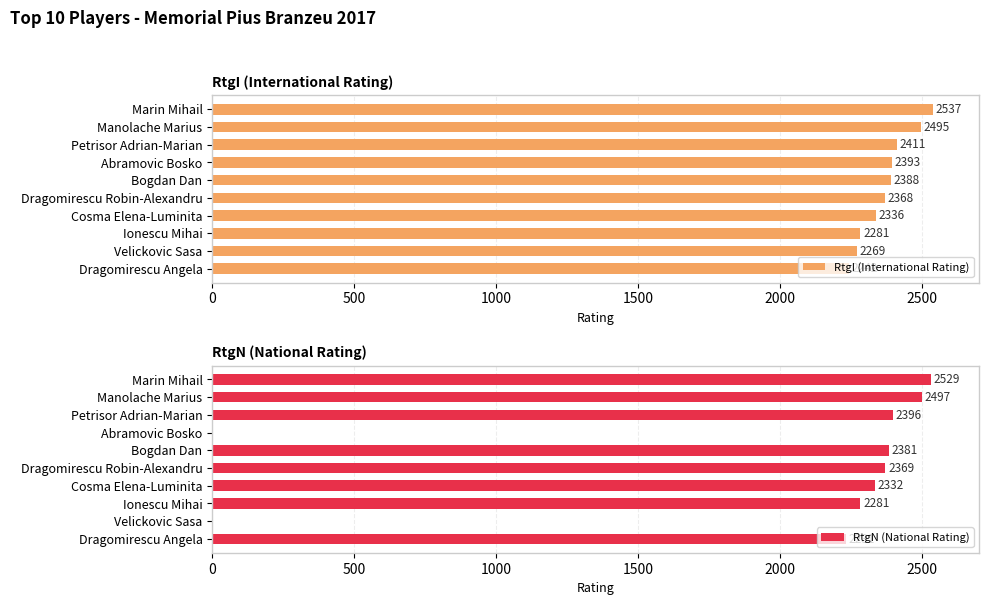

Rank the categories by RtgI (International Rating) value from highest to lowest.

Marin Mihail, Manolache Marius, Petrisor Adrian-Marian, Abramovic Bosko, Bogdan Dan, Dragomirescu Robin-Alexandru, Cosma Elena-Luminita, Ionescu Mihai, Velickovic Sasa, Dragomirescu Angela